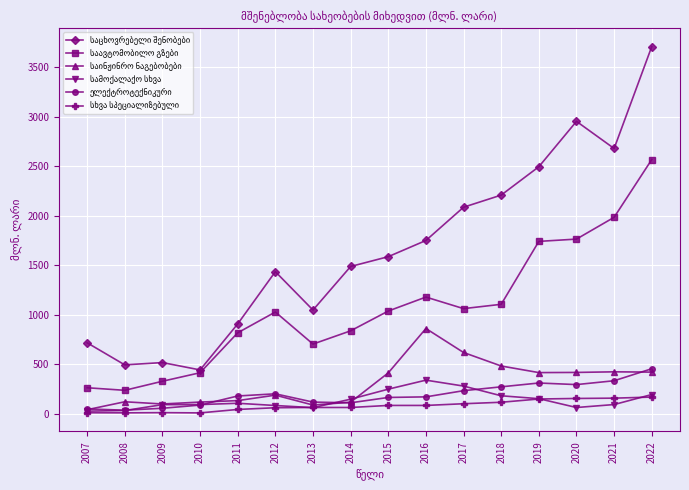

What is the greatest value displayed?

3710.9